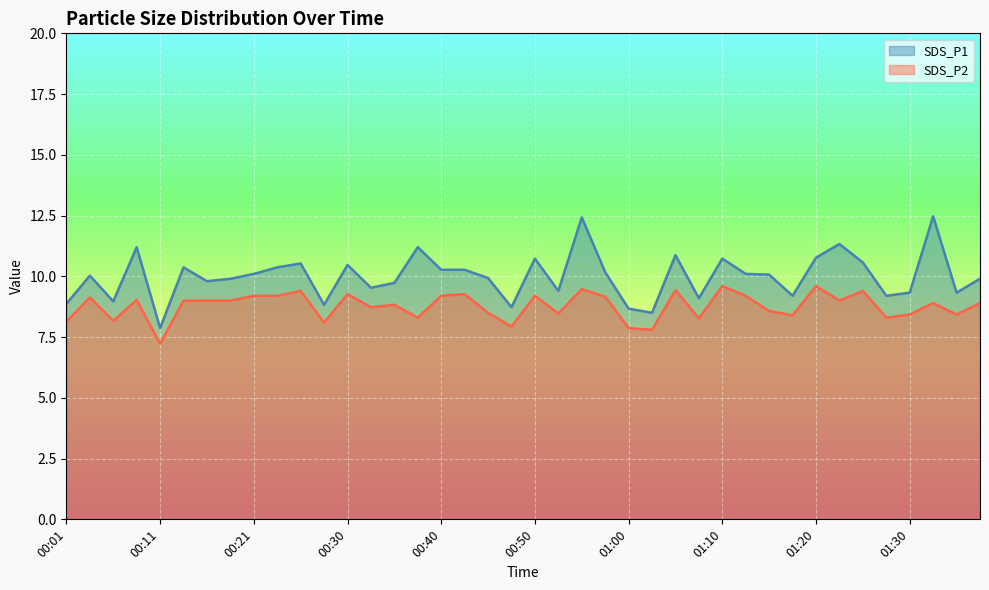

What is the difference between the SDS_P1 values at 01:10 and 00:21?

0.6